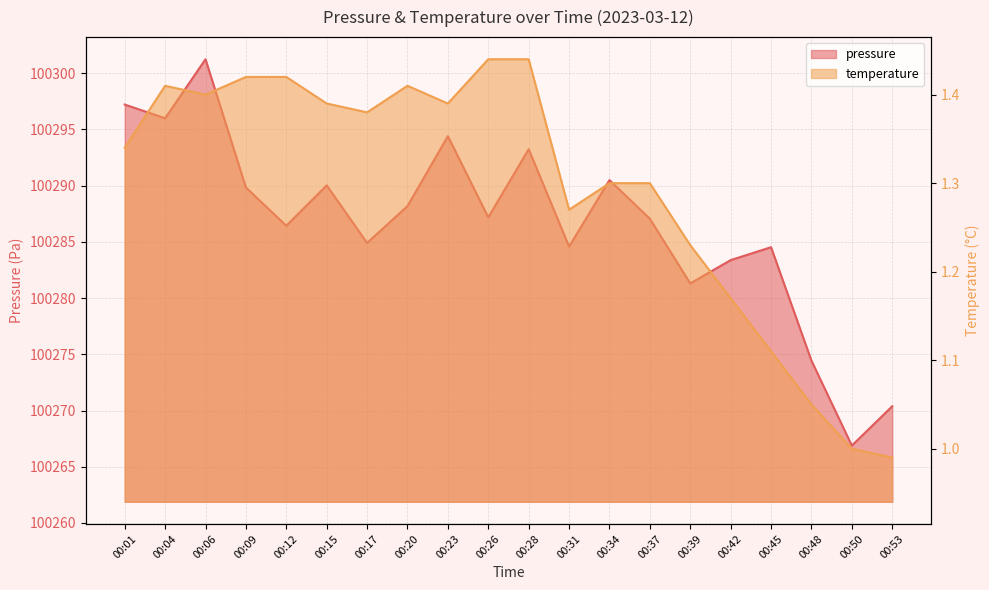

What is the sum of all pressure values?

2005731.8